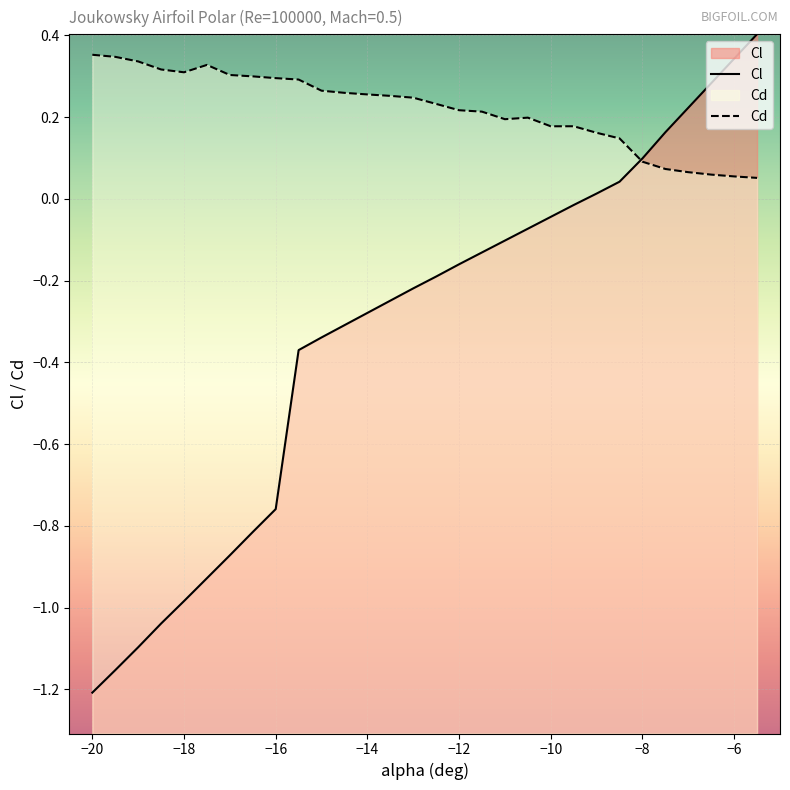

Reading right to left, what are all the values shown in this chart?

Cl: 0.4	0.3	0.3	0.2	0.2	0.1	0.0	0.0	-0.0	-0.0	-0.1	-0.1	-0.1	-0.2	-0.2	-0.2	-0.2	-0.3	-0.3	-0.3	-0.4	-0.8	-0.8	-0.9	-0.9	-1.0	-1.0	-1.1	-1.2	-1.2
Cd: 0.1	0.1	0.1	0.1	0.1	0.1	0.1	0.2	0.2	0.2	0.2	0.2	0.2	0.2	0.2	0.2	0.3	0.3	0.3	0.3	0.3	0.3	0.3	0.3	0.3	0.3	0.3	0.3	0.3	0.4